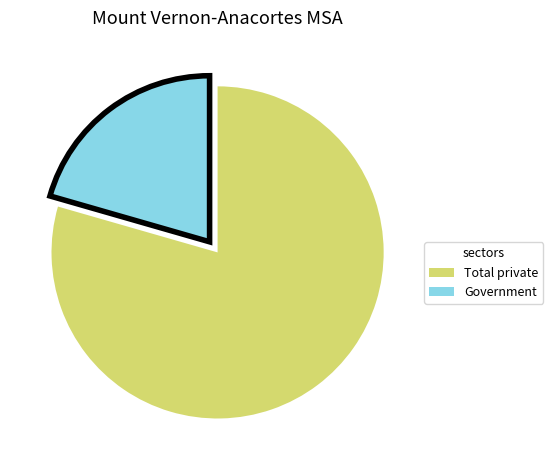

What is the ratio of the value at Total private to the value at Government?

3.9